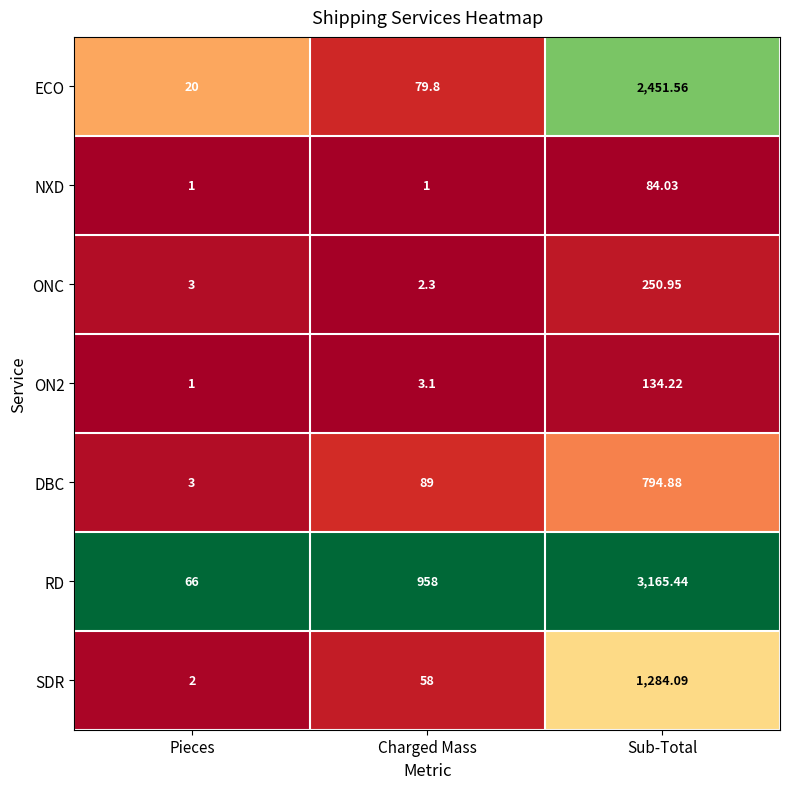

List the labels in order of DBC value, smallest first.

Pieces, Charged Mass, Sub-Total